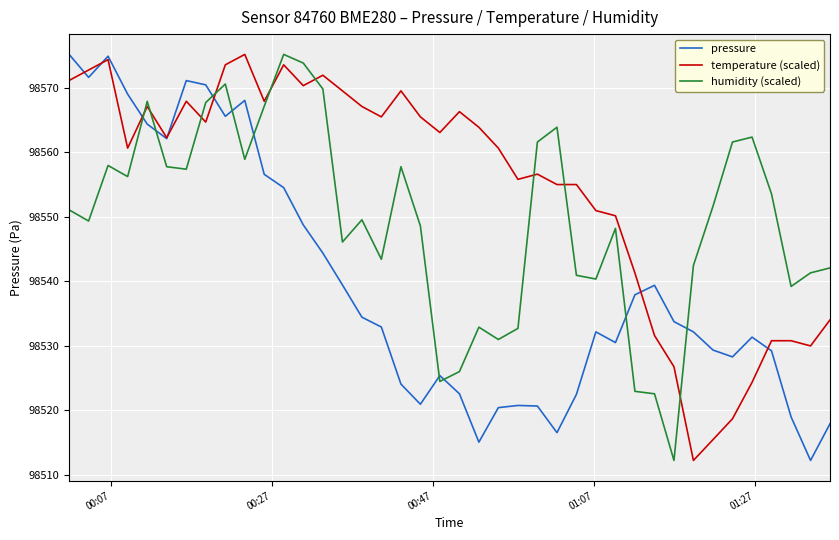

What is the smallest value displayed?

98512.2